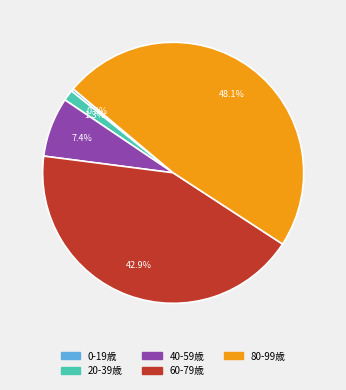

Count the number of slices in the pie.

5